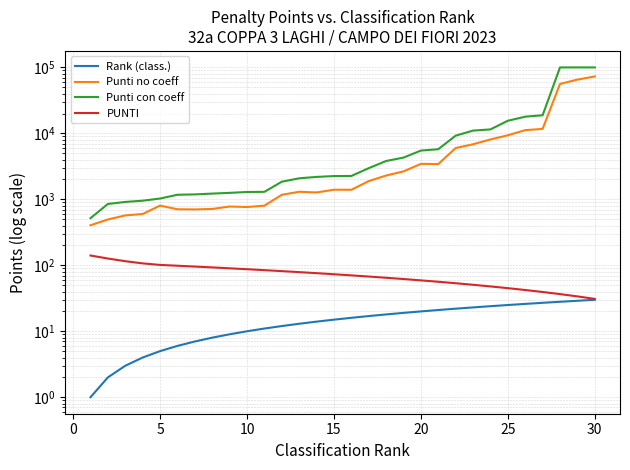

What is the sum of all Punti no coeff values?

275328.1